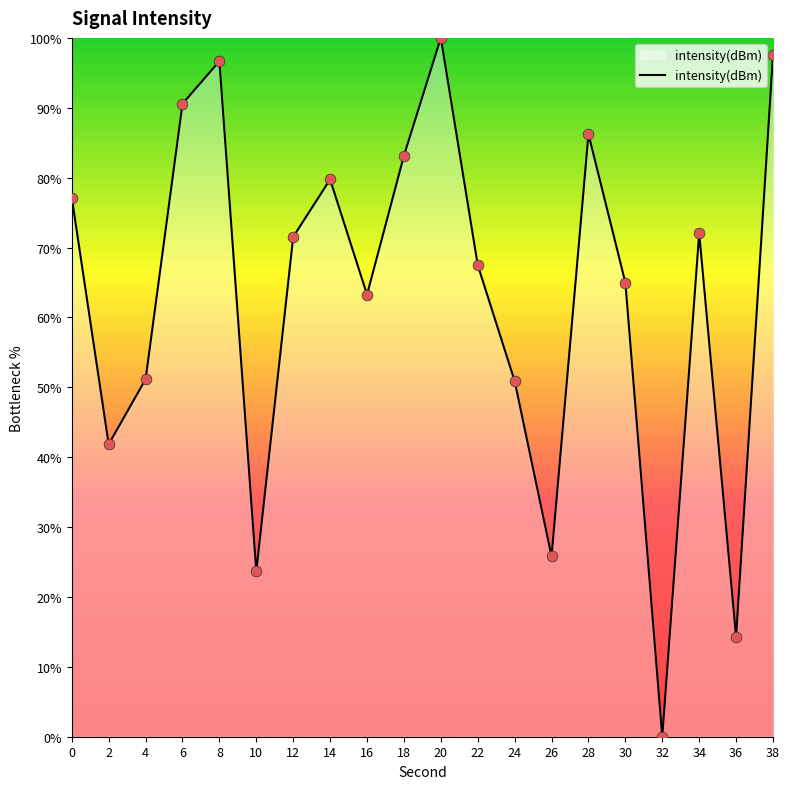

What is the change in value from 6 to 16?

-27.3